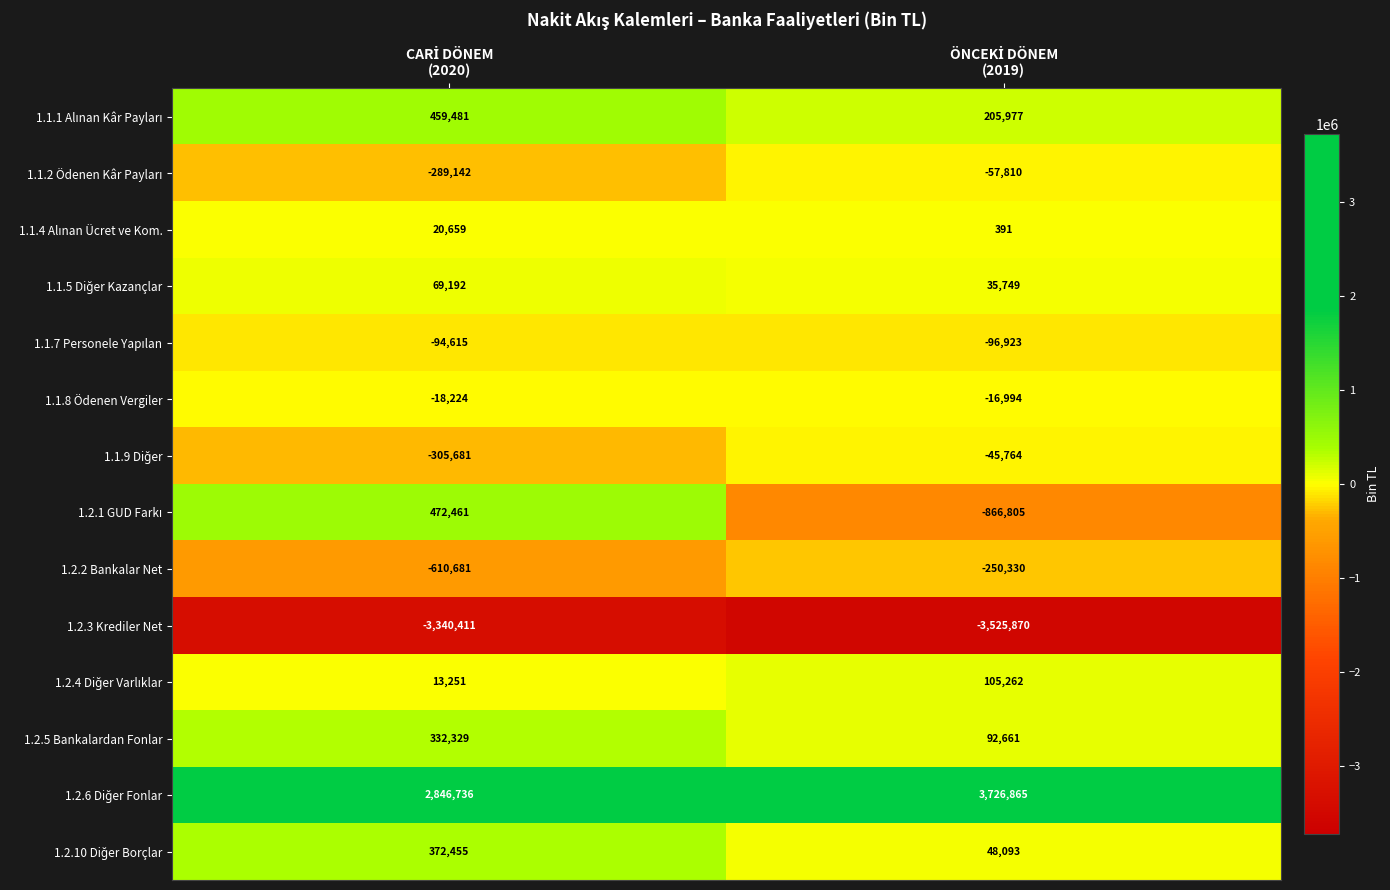

What is the minimum value shown in the chart?

-3525870